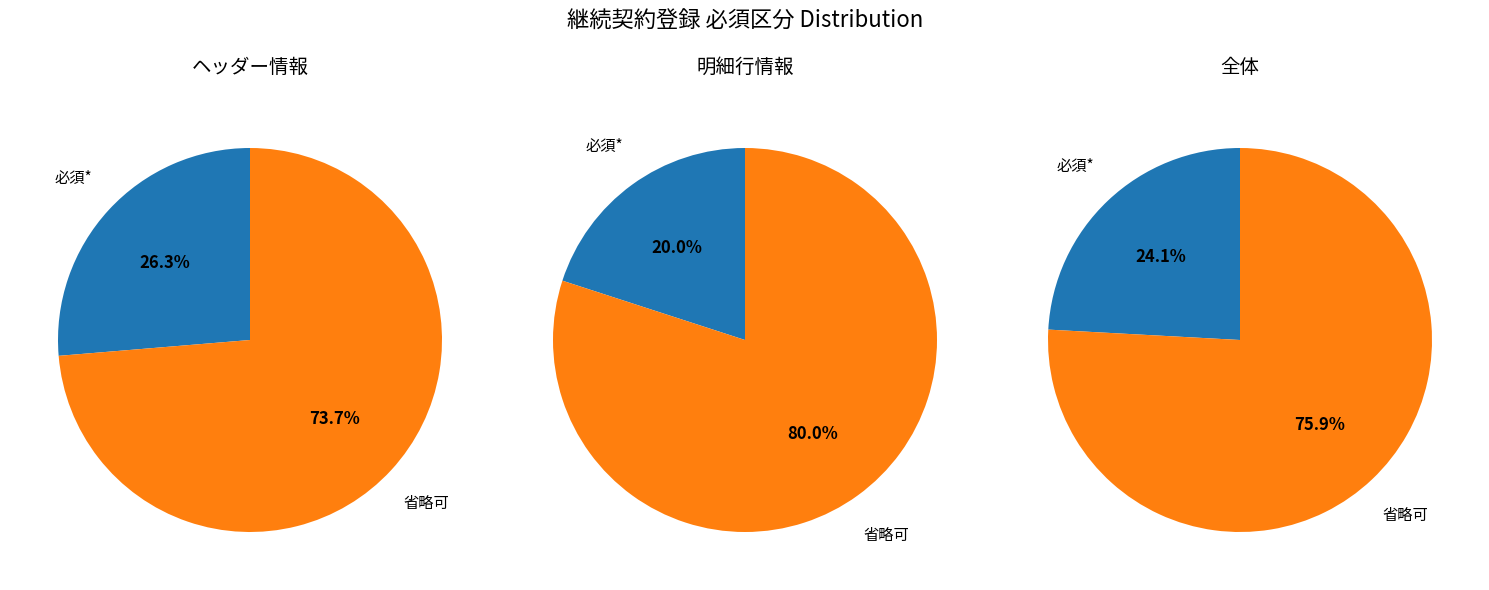

What is the change in value from 必須* to 省略可?

+15